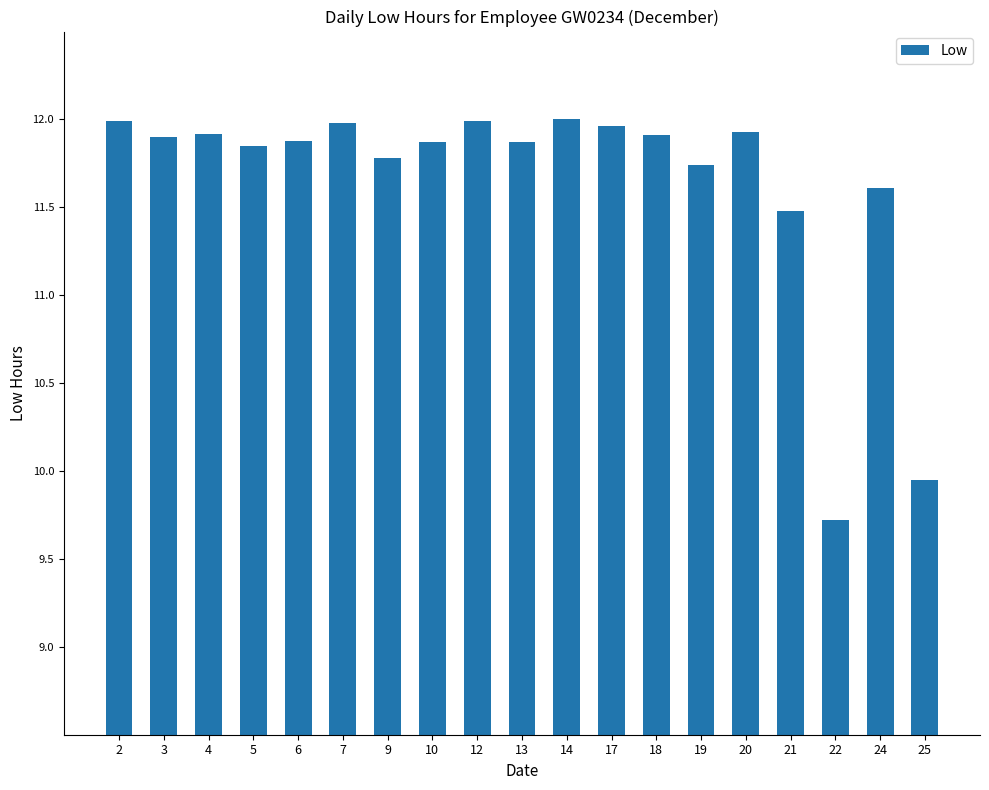

How many distinct data groups are displayed?

1